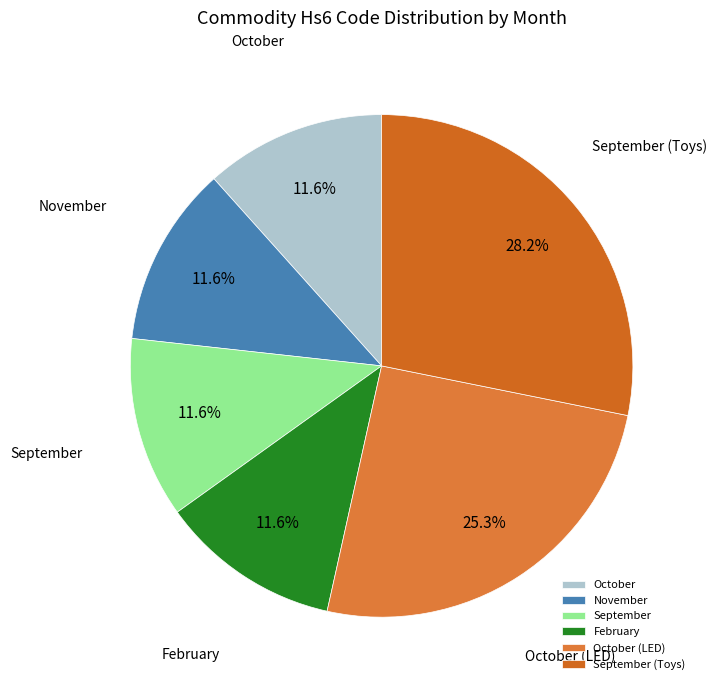

Is there a majority slice in this chart?

No